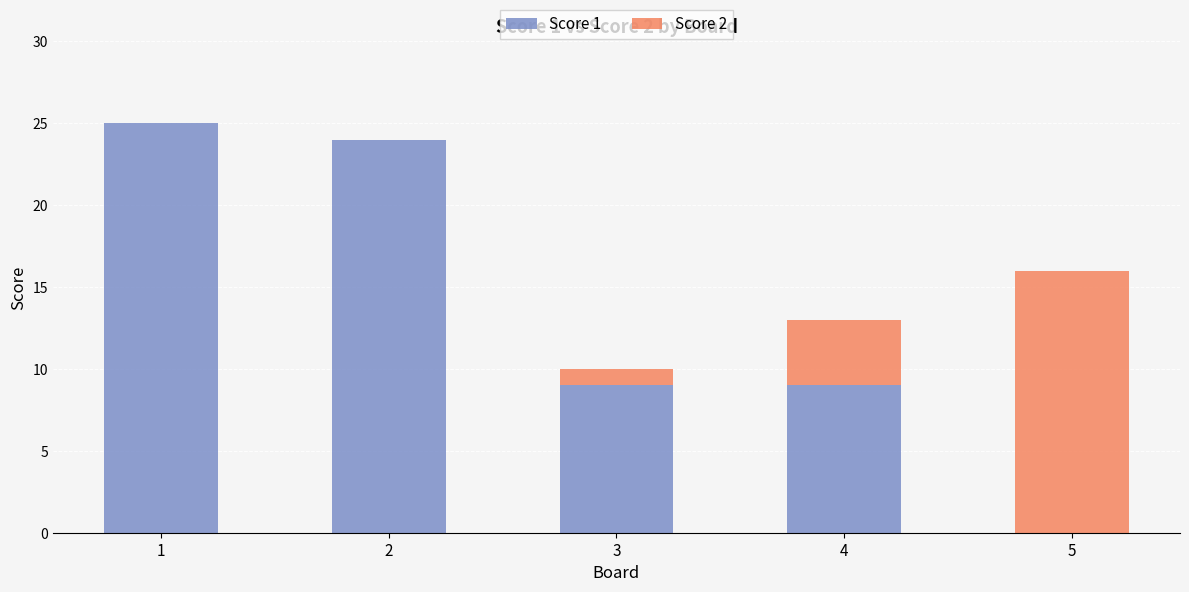

True or false: Score 1 has a value of 6 at 3.

False